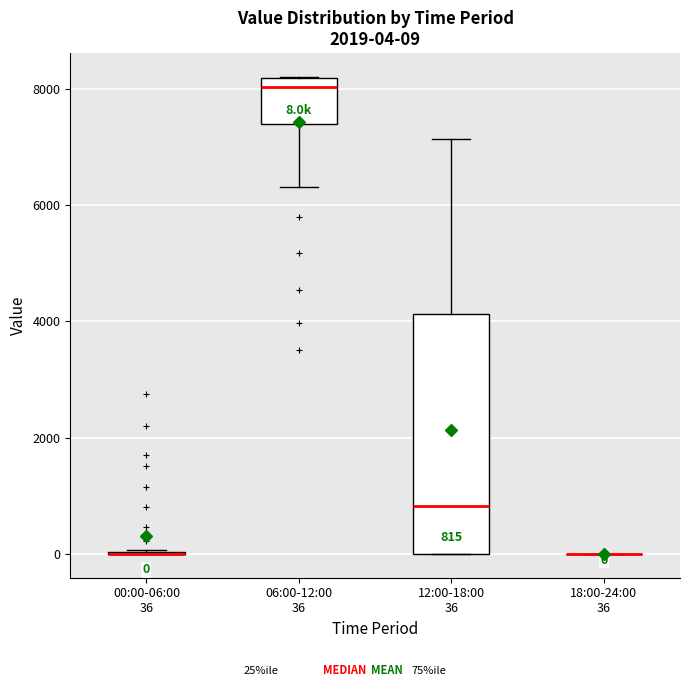

Which box is the tallest, from its lower edge to its upper edge?

12:00-18:00 36